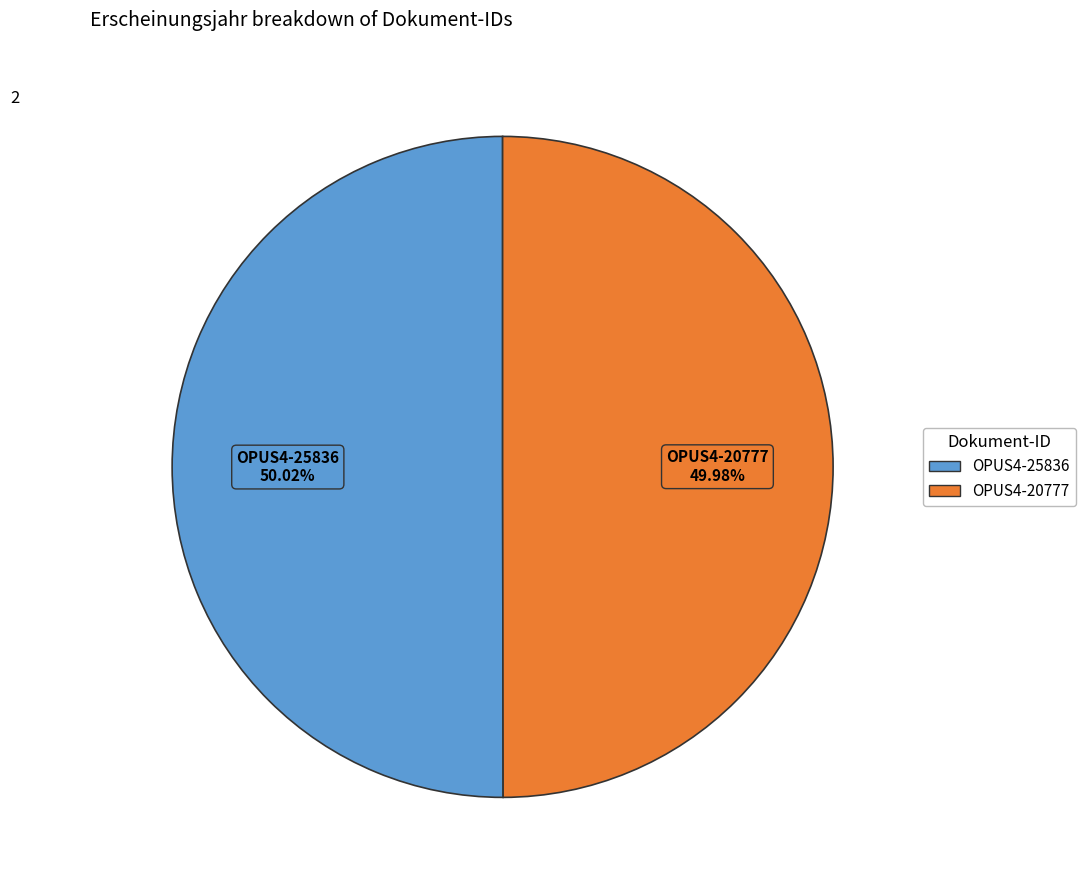

Combined, do OPUS4-25836 and OPUS4-20777 account for over 50%?

Yes